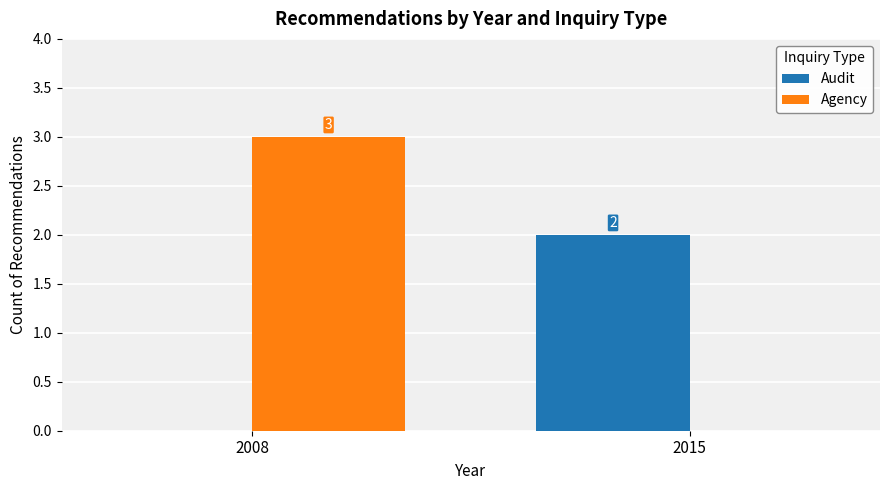

What is the maximum value shown in the chart?

3